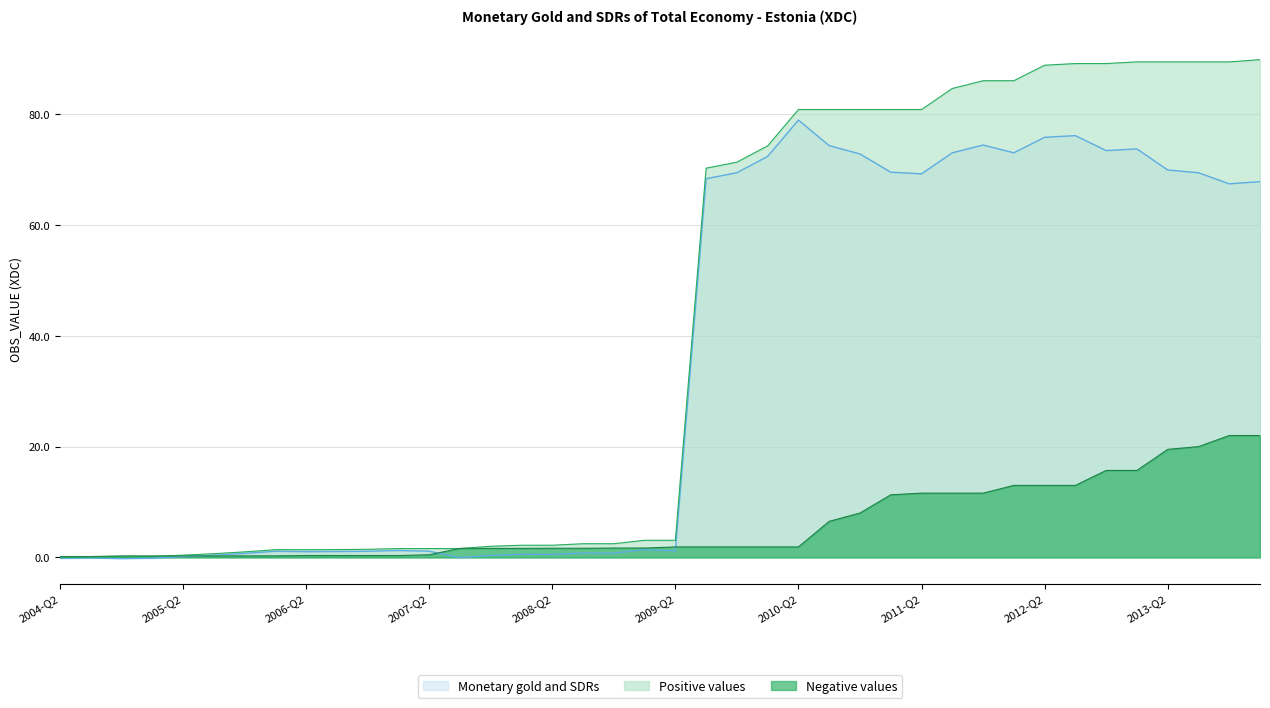

How many lines are shown in the chart?

3